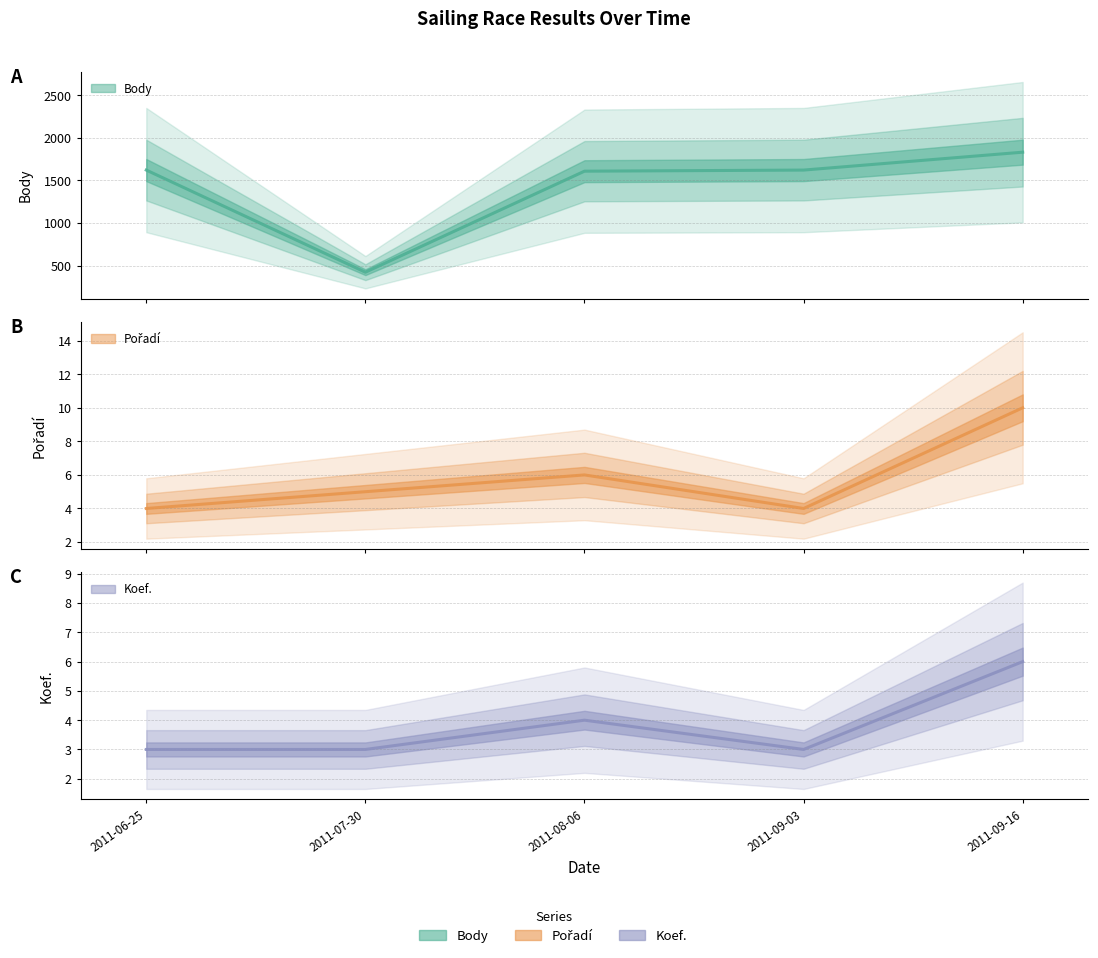

What is the spread (max minus min) of values at 2011-07-30?

419